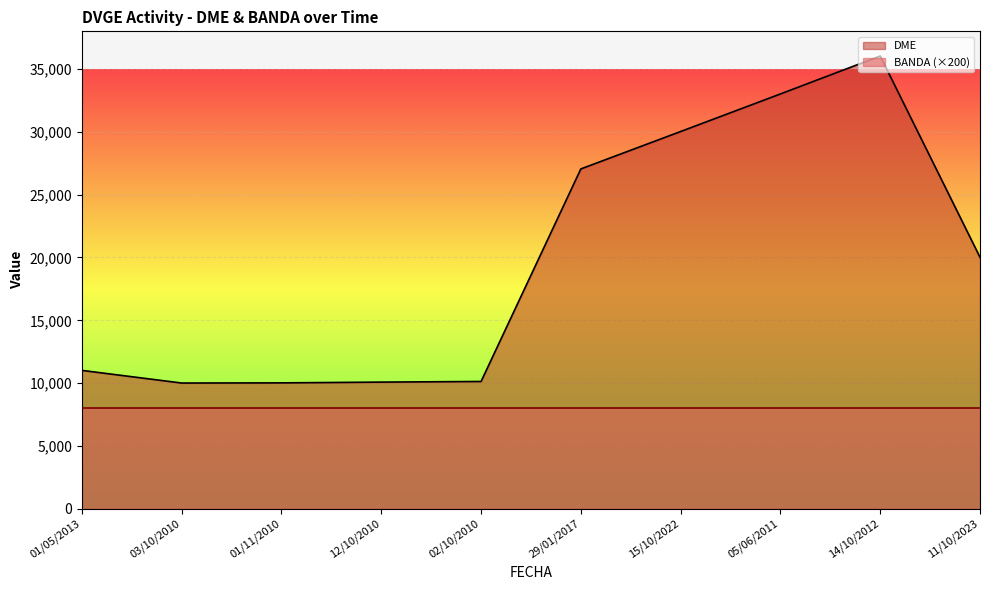

List the labels in order of value, smallest first.

03/10/2010, 01/11/2010, 12/10/2010, 02/10/2010, 01/05/2013, 11/10/2023, 29/01/2017, 15/10/2022, 05/06/2011, 14/10/2012